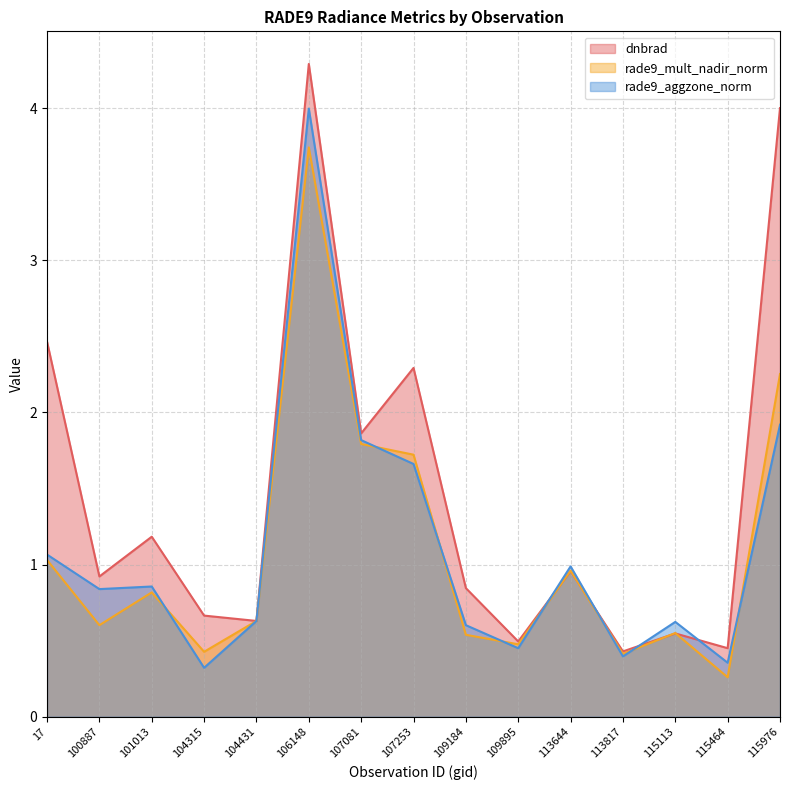

Reading right to left, list all the values displayed in this chart.

dnbrad: 4.0	0.5	0.5	0.4	1.0	0.5	0.8	2.3	1.9	4.3	0.6	0.7	1.2	0.9	2.5
rade9_mult_nadir_norm: 2.3	0.3	0.5	0.4	1.0	0.5	0.5	1.7	1.8	3.7	0.6	0.4	0.8	0.6	1.0
rade9_aggzone_norm: 1.9	0.4	0.6	0.4	1.0	0.5	0.6	1.7	1.8	4.0	0.6	0.3	0.9	0.8	1.1